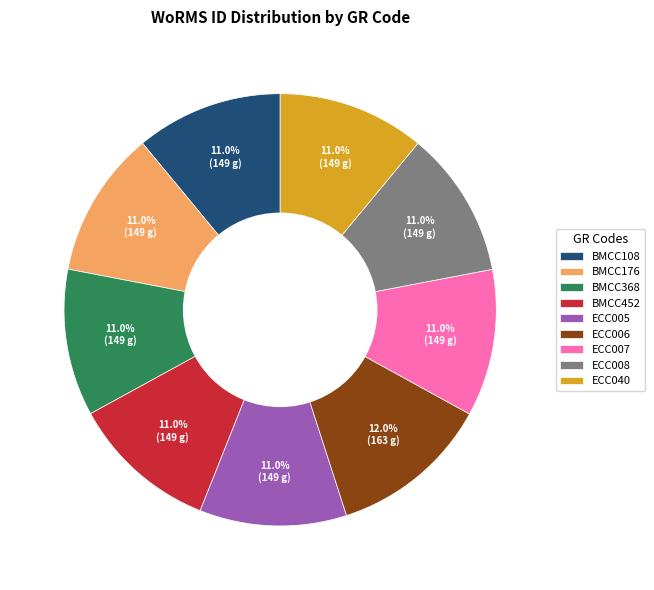

To the nearest percent, what is the combined percentage of BMCC176 and ECC005?

22%